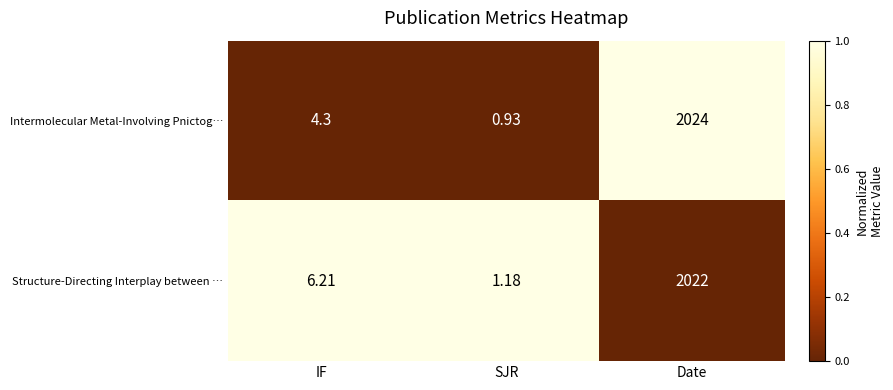

At how many categories does at least one series exceed 0?

3